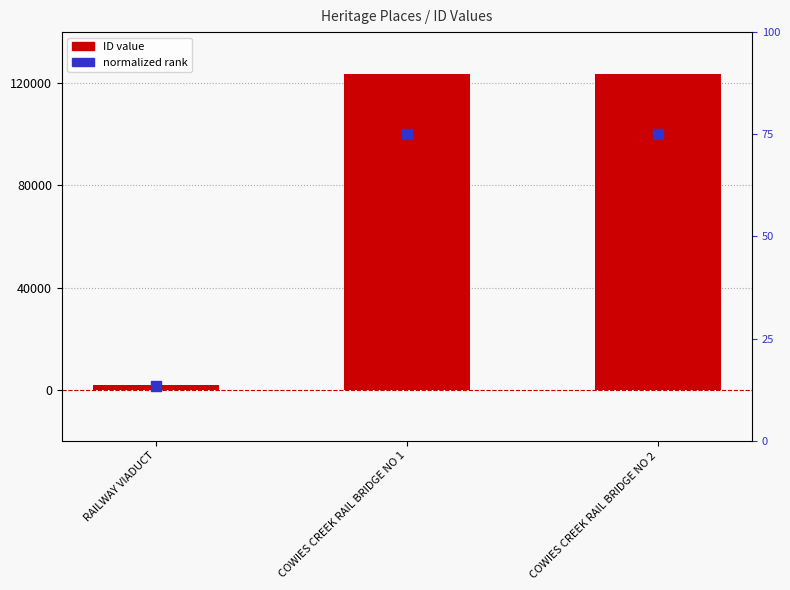

Which series has the largest total across all categories?

ID value